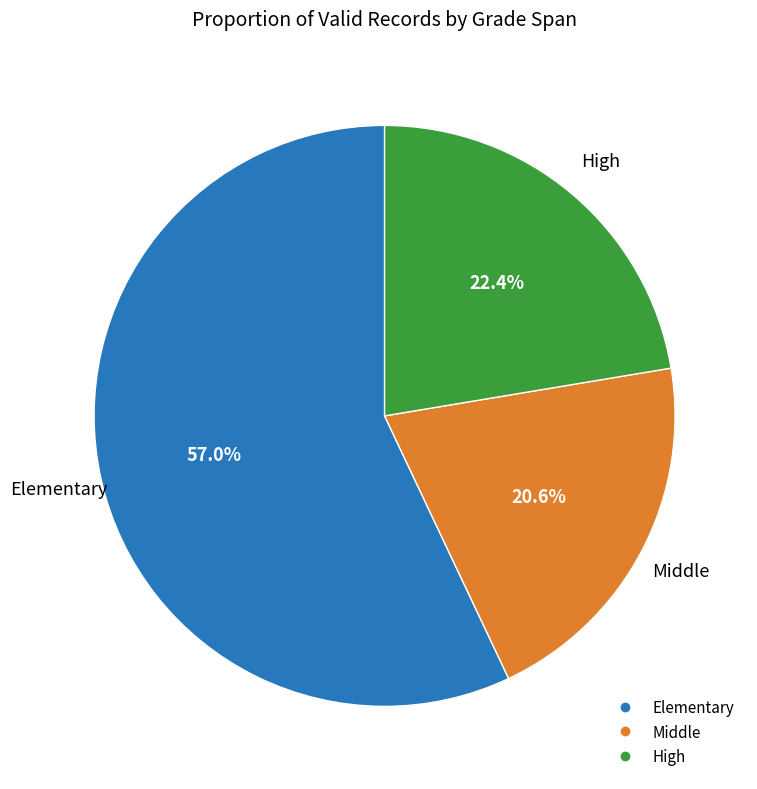

Count the number of slices in the pie.

3